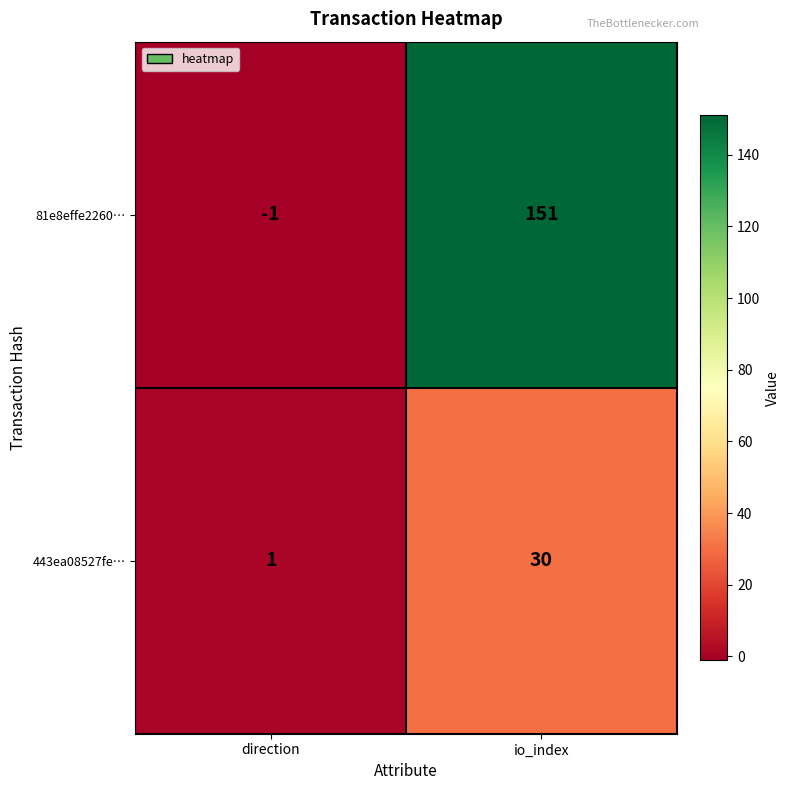

Where is 81e8effe2260… nearest to the value 75?

direction